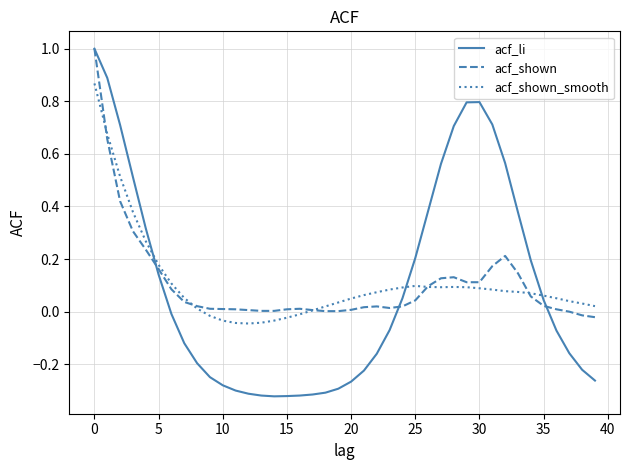

What is the maximum value shown in the chart?

1.0